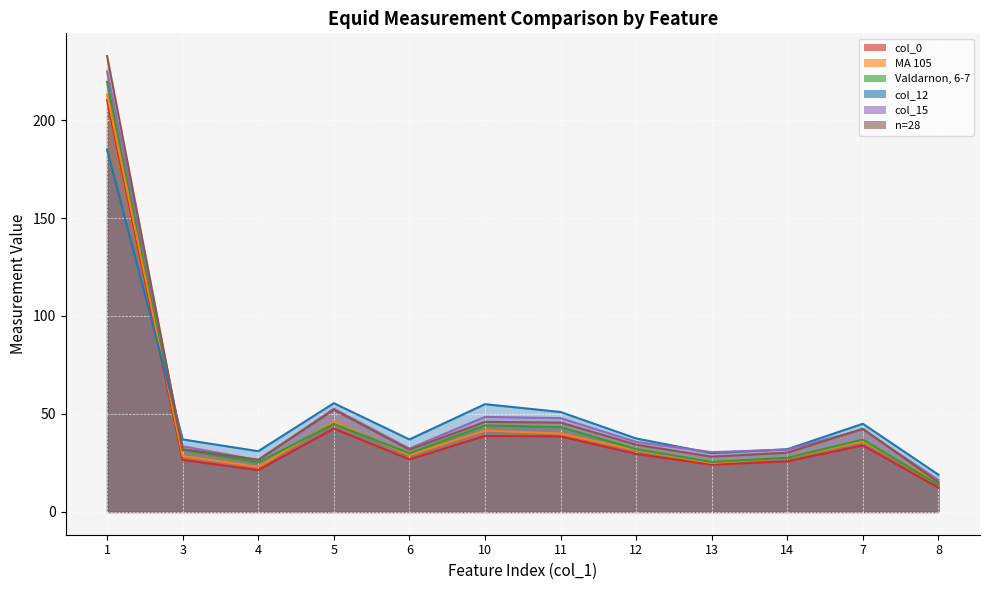

How many data points in Valdarnon, 6-7 are less than 32?

6